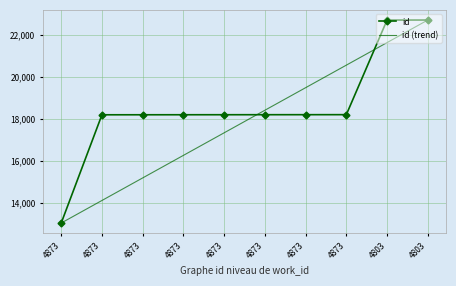

What are all the series names shown in the legend?

id, id (trend)